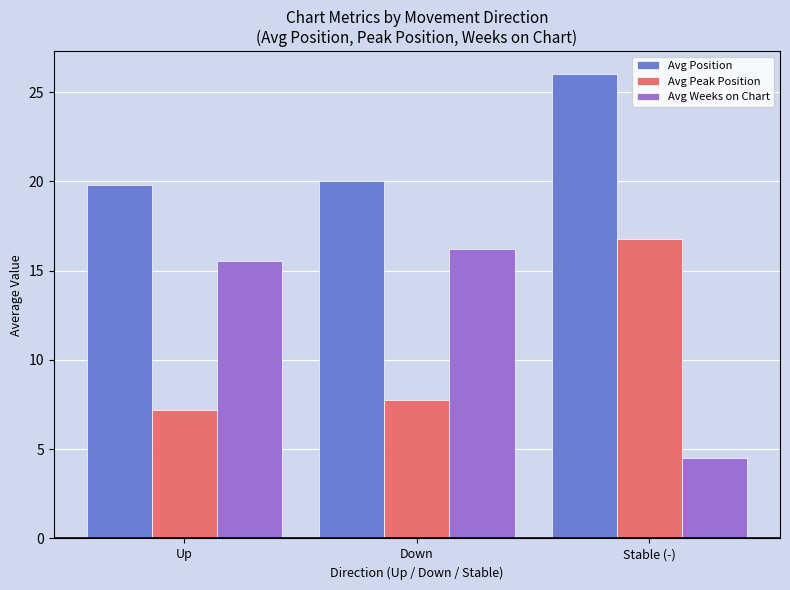

What is the difference between the highest and lowest values at Up?

12.7